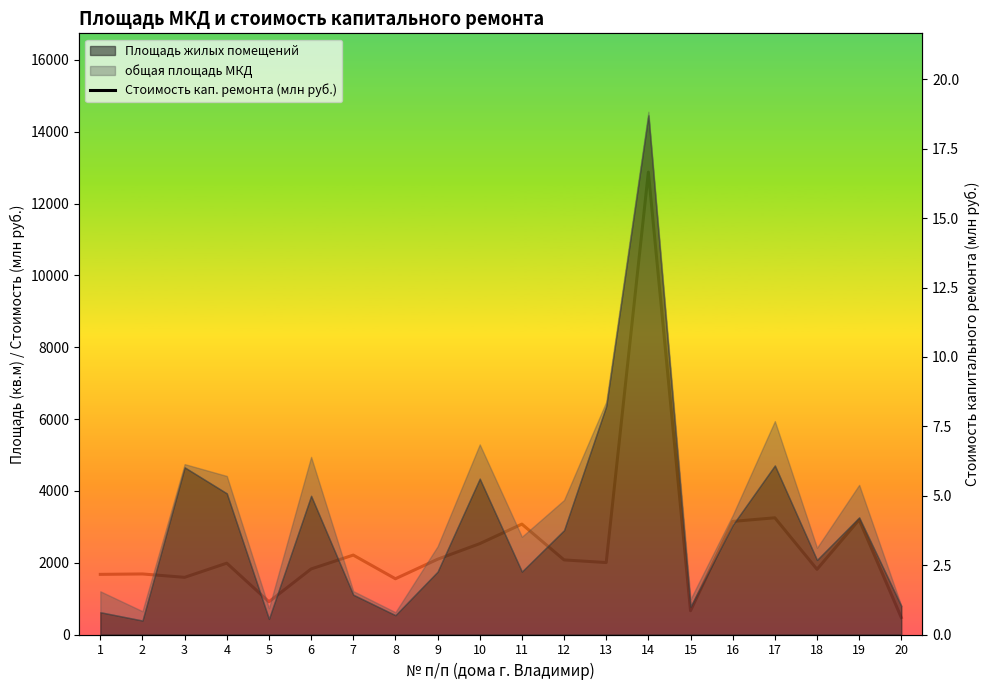

What is the value of the 4th point from the left?

2.6